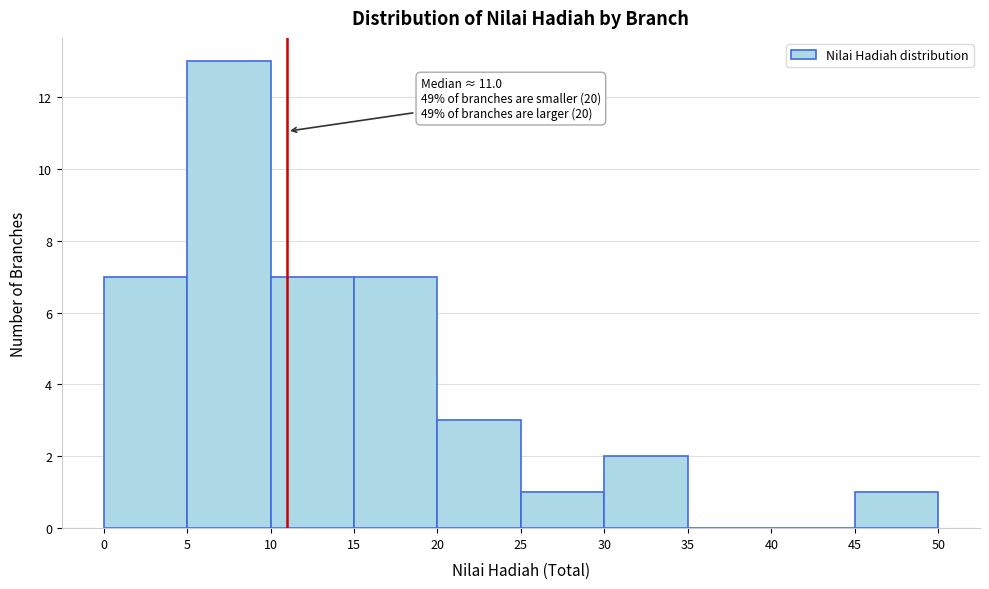

Which range on the x-axis has the tallest bar?

5 to 10